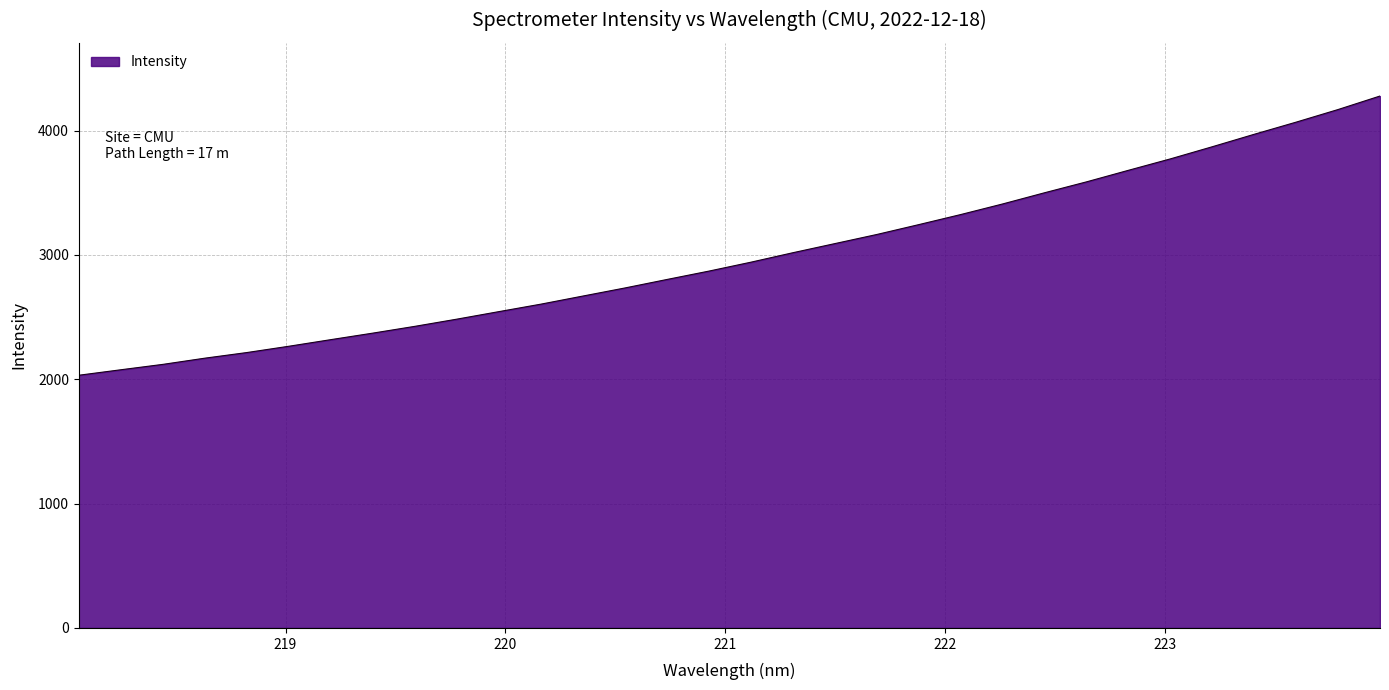

What is the smallest value displayed?

2032.1